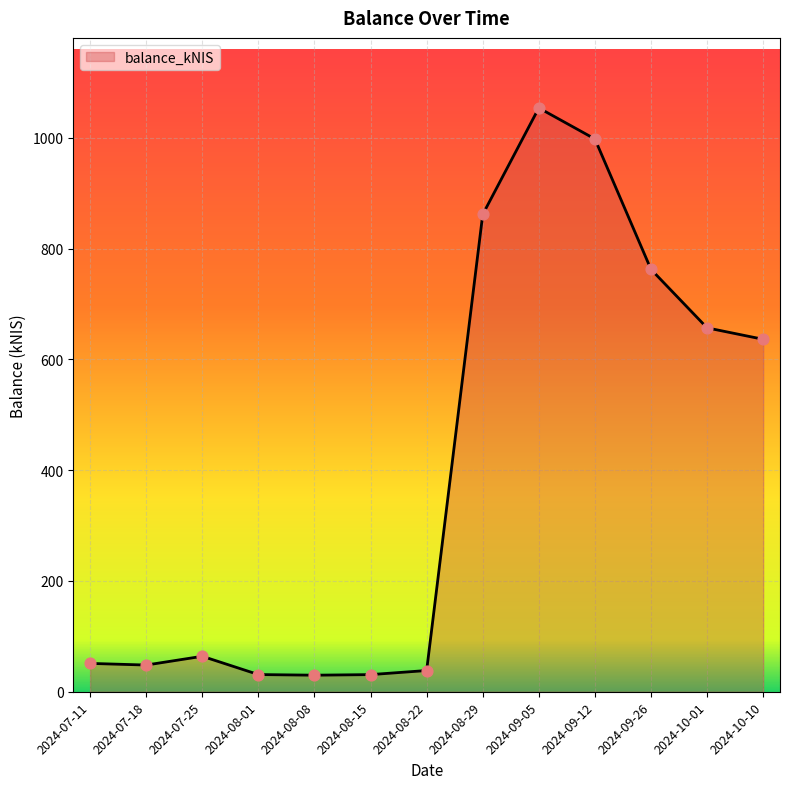

Between 2024-09-26 and 2024-09-12, which is larger?

2024-09-12